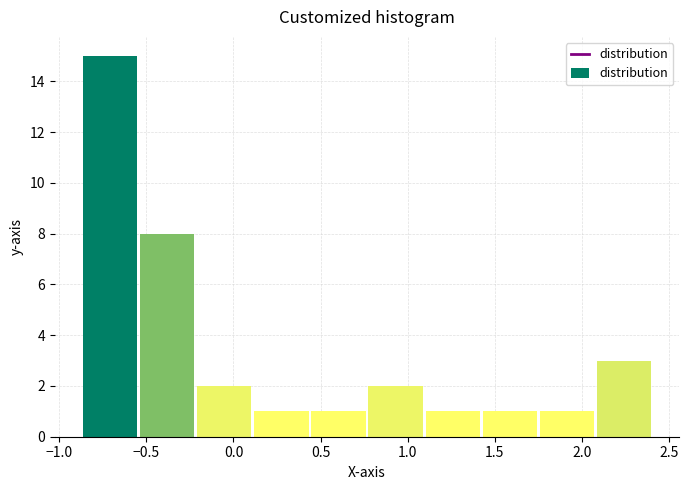

How tall is the bar that spans 0.75 to 1.10 on the x-axis? Neither the bar edges nor the heights are printed on the chart, so give them approximately, as read against the axes.

2